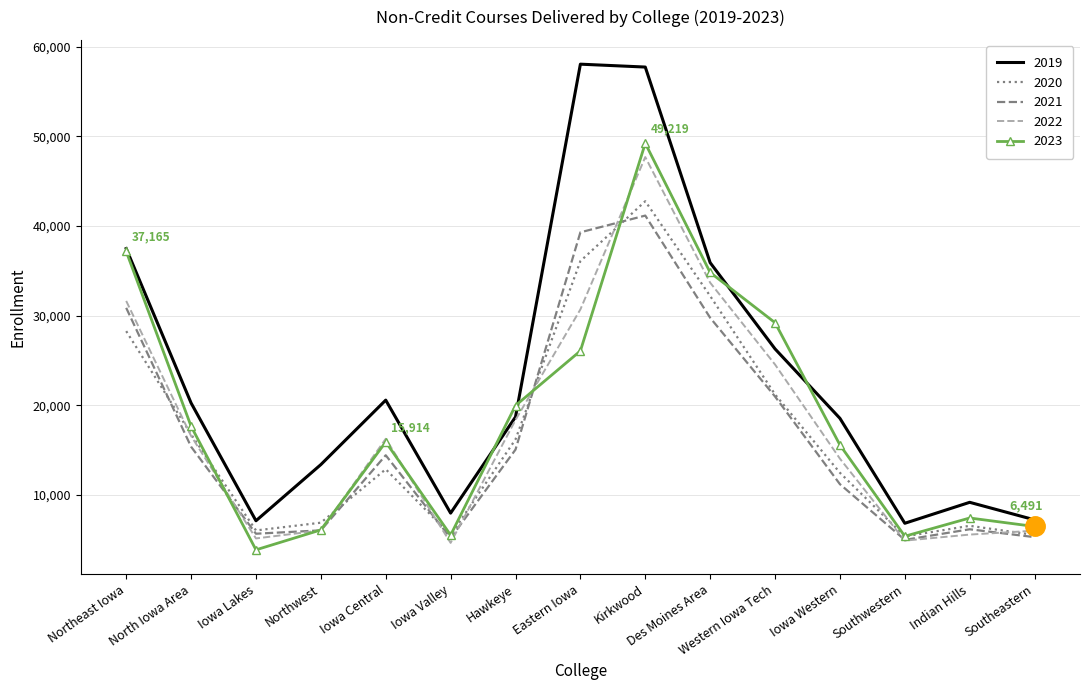

Read the 2022 value at Northeast Iowa, to the nearest 50.

31650